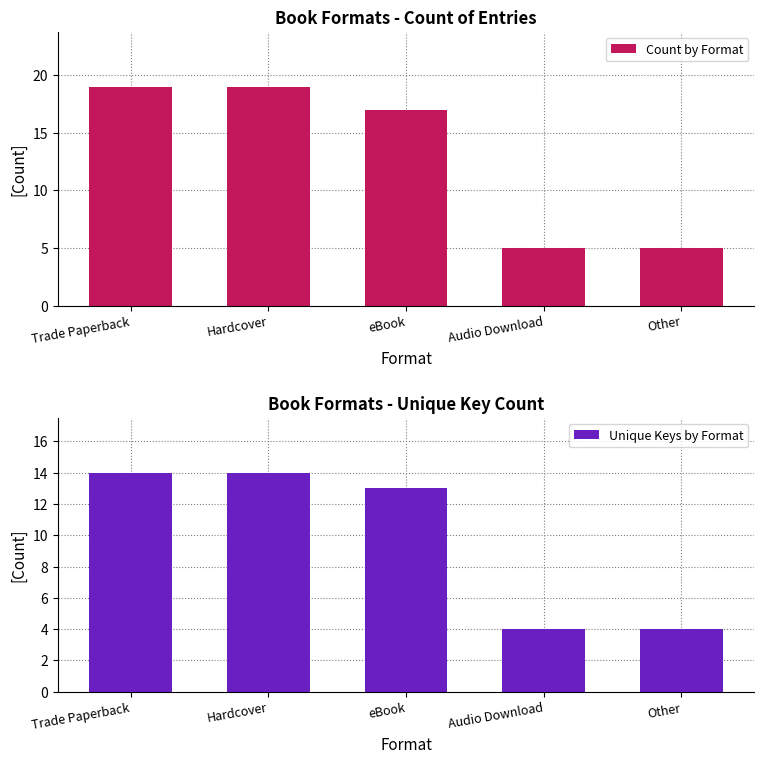

How many data points in Unique Keys by Format are above 13?

2